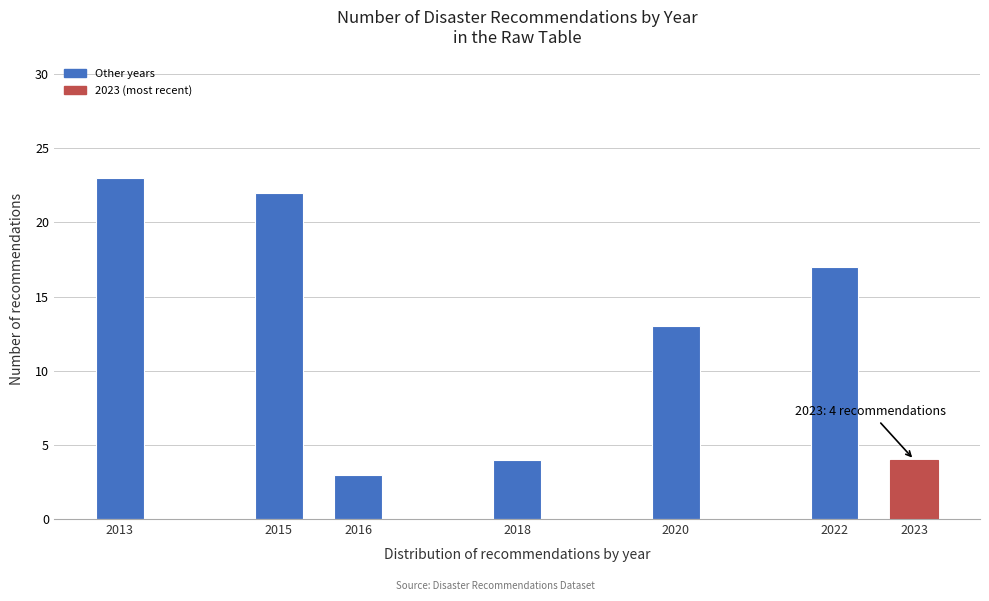

Reading left to right, what are all the values shown in this chart?

2013=23	2015=22	2016=3	2018=4	2020=13	2022=17	2023=4